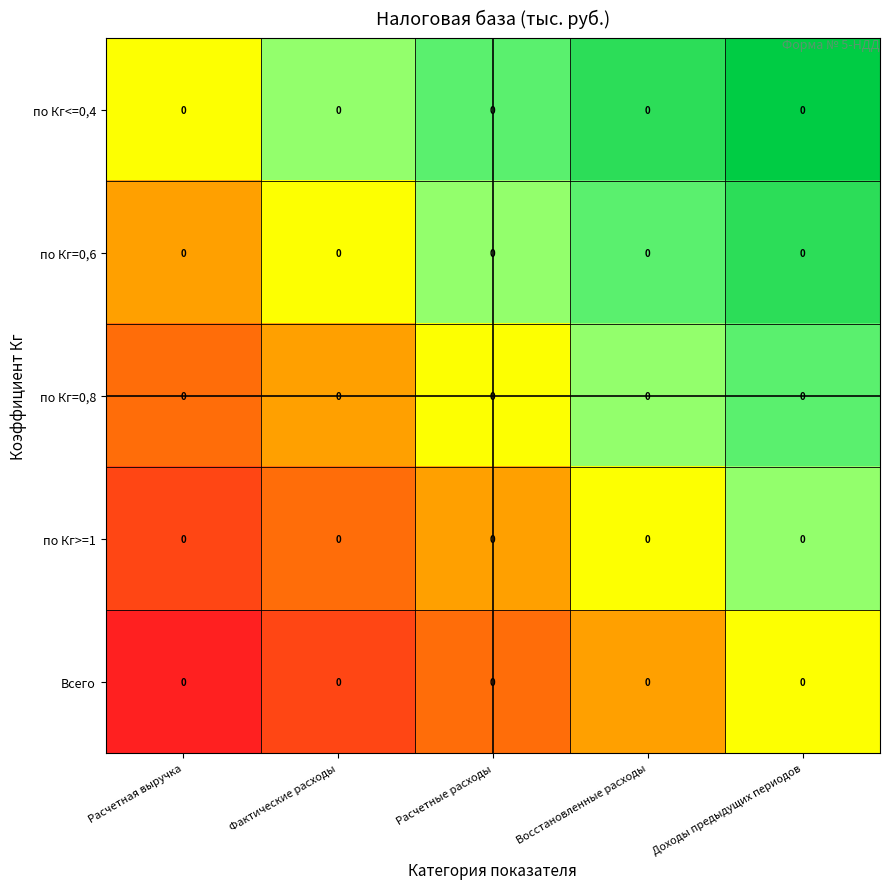

Is it true that Всего equals -3 at Расчетные расходы?

False